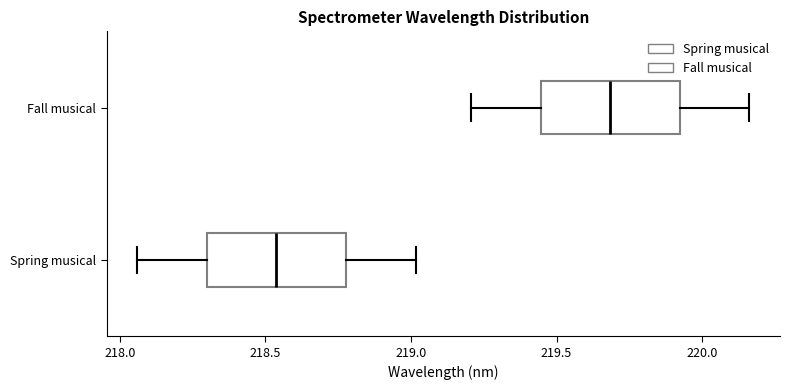

Which box has the furthest to the right median line?

Fall musical